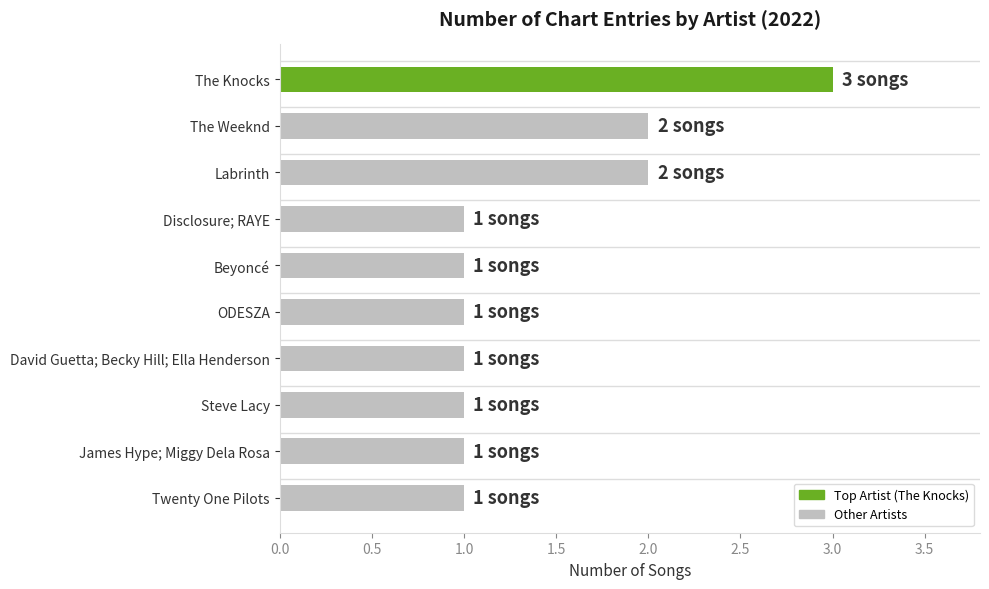

What is the sum of all values?

14